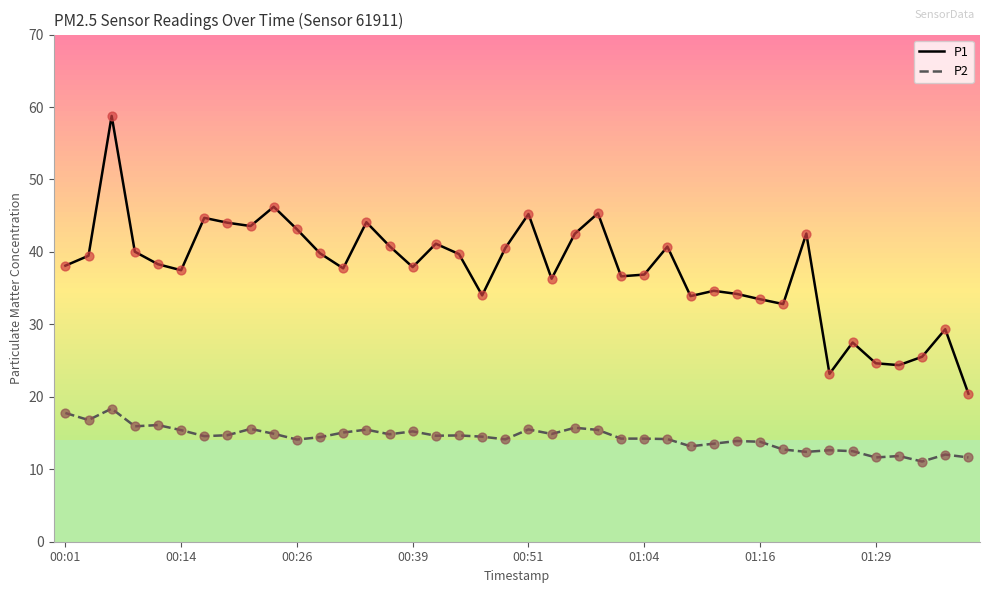

What are all the series names shown in the legend?

P1, P2